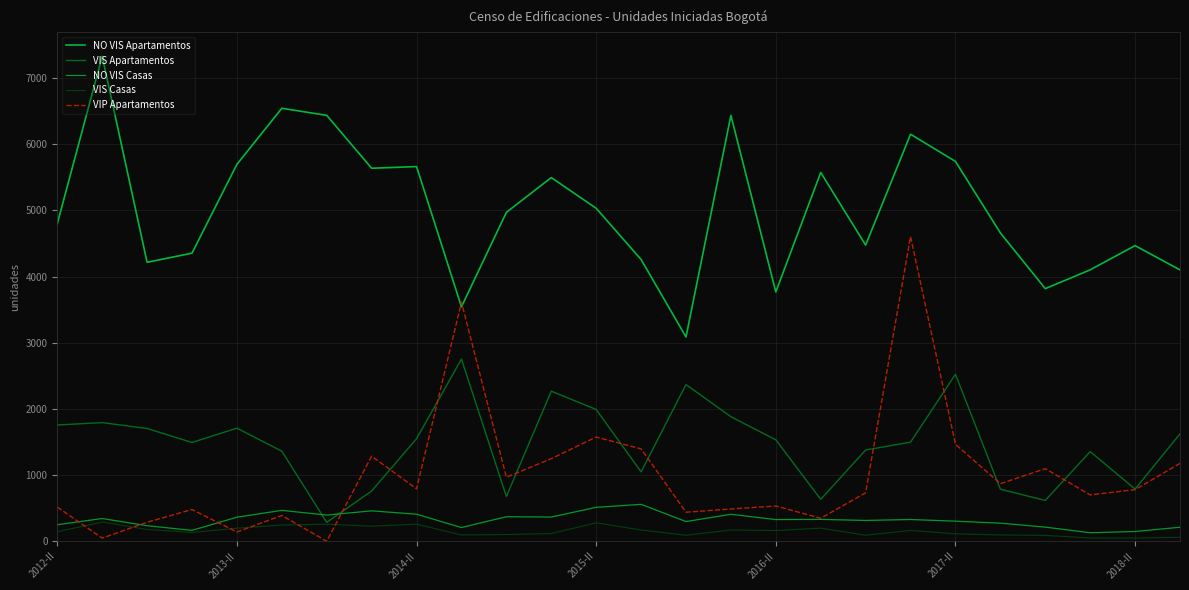

At how many categories does at least one series exceed 7185?

1